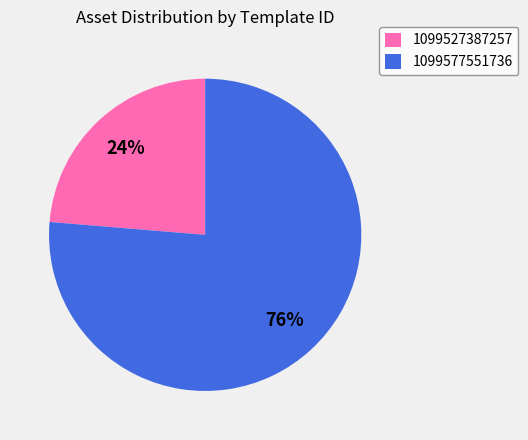

What percentage is the 1099577551736 slice, to the nearest percent?

76%